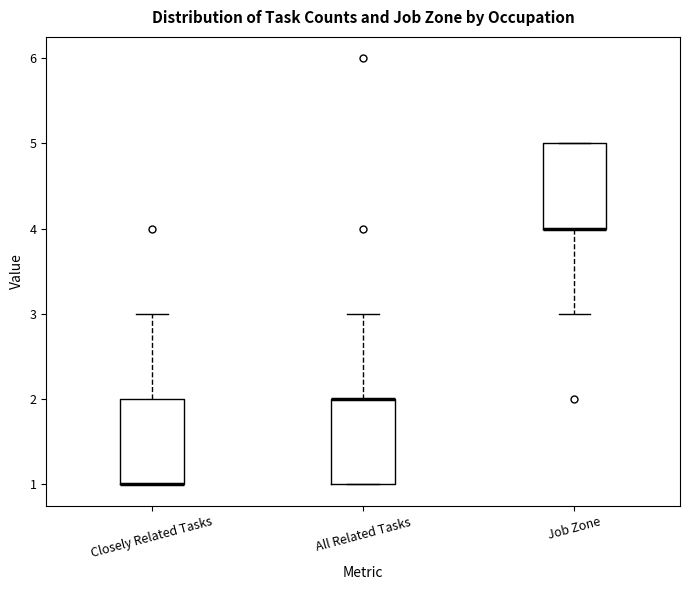

Reading left to right, read every box against the y-axis: the position of its median line, the range the box covers, and the ends of its whiskers. The values are not printed on the chart, so give them approximately, as read against the axis.

Closely Related Tasks: median 1 (drawn on the box's lower edge), box 1 to 2, whiskers 1 to 3
All Related Tasks: median 2 (drawn on the box's upper edge), box 1 to 2, whiskers 1 to 3
Job Zone: median 4 (drawn on the box's lower edge), box 4 to 5, whiskers 3 to 5